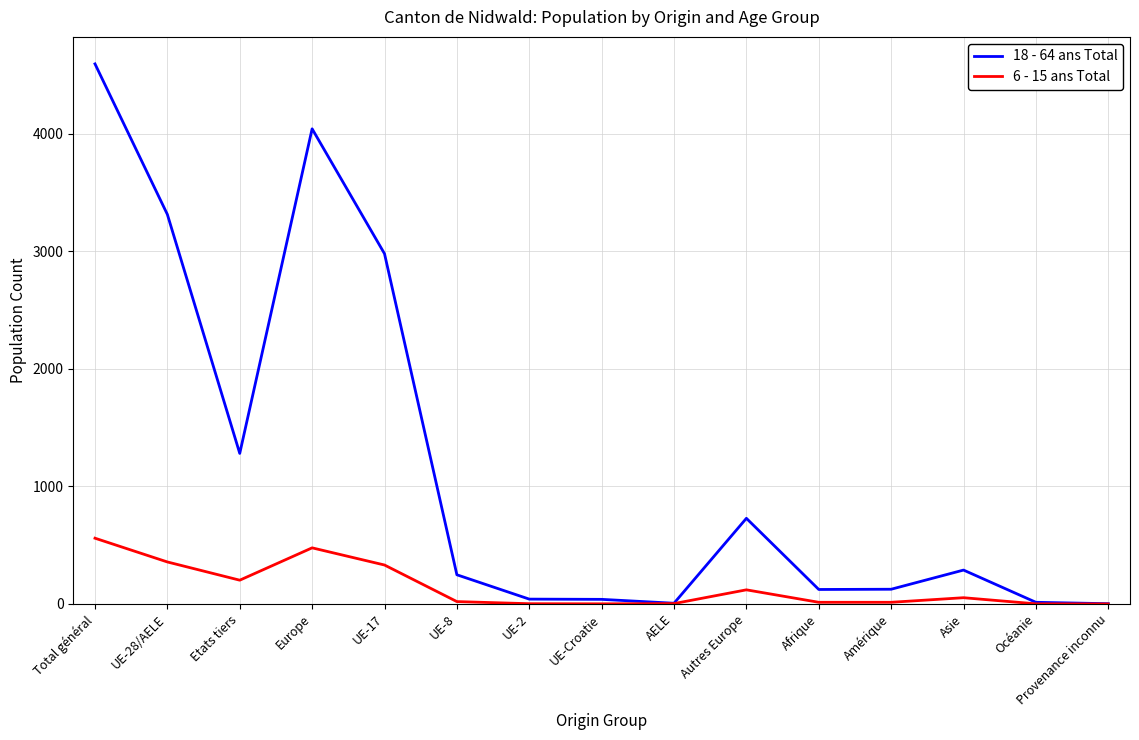

Which series has the widest spread of values?

18 - 64 ans Total